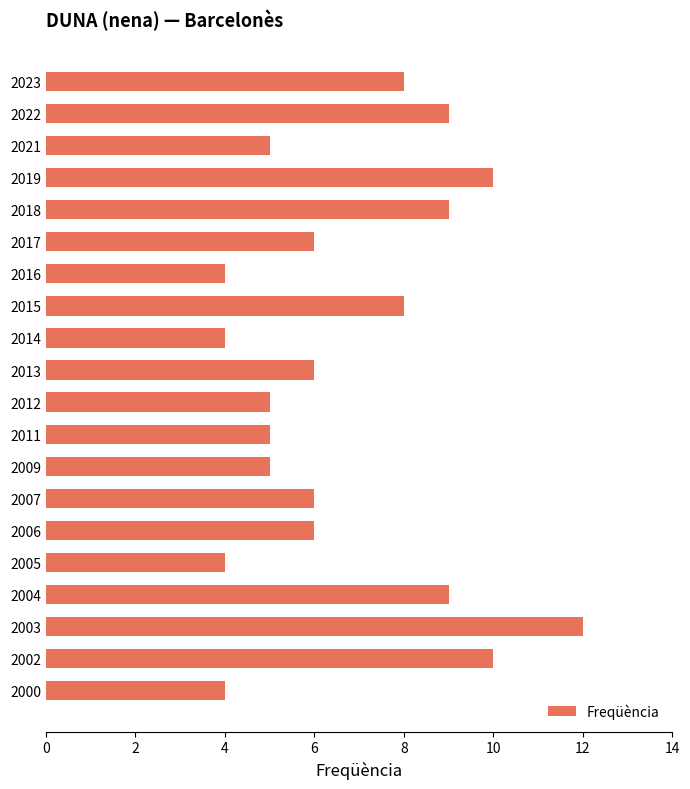

What is the ratio of the value at 2016 to the value at 2017?

0.7